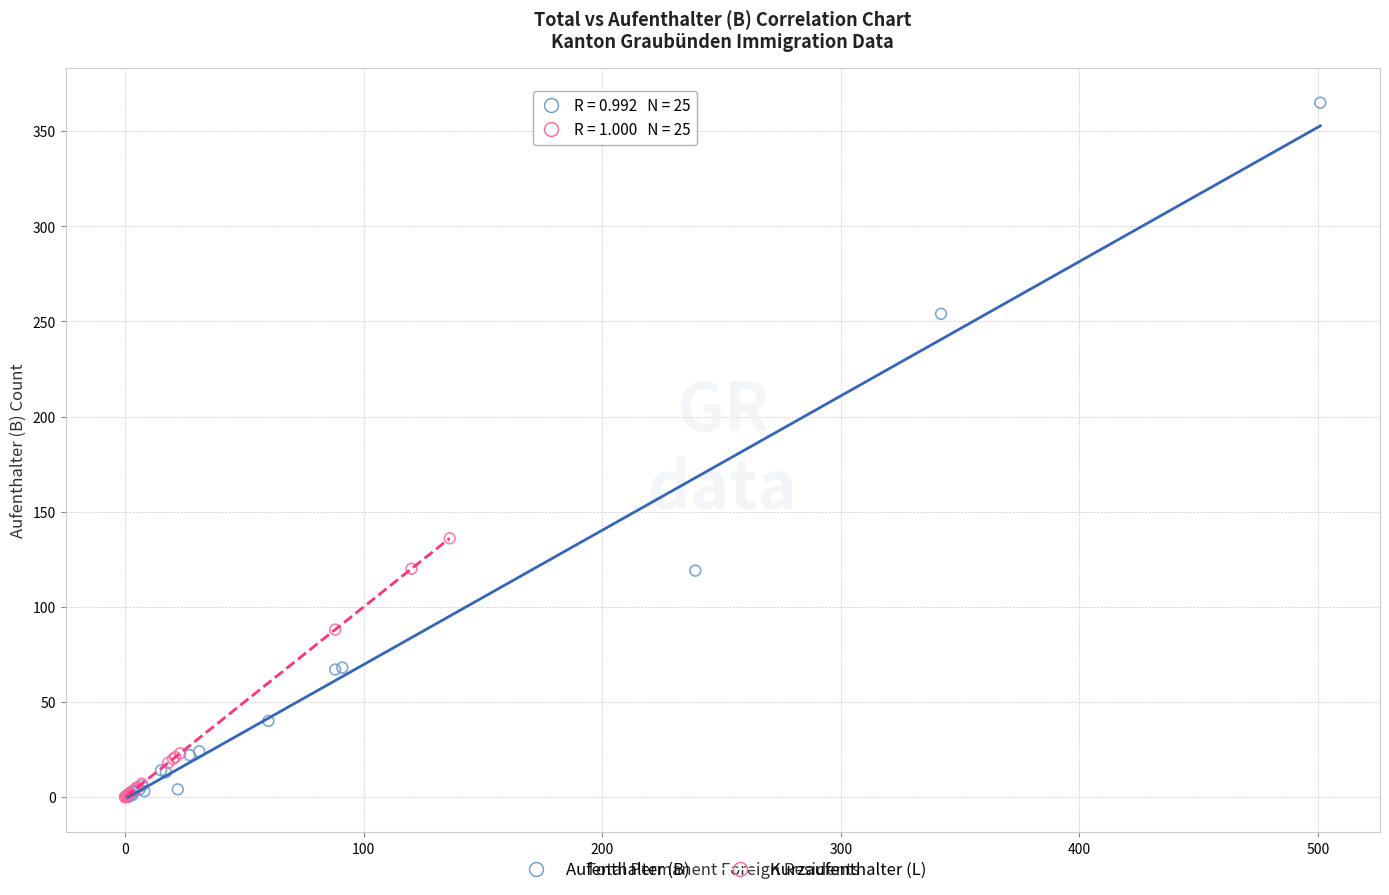

Which series has the largest Y range (max minus min)?

Aufenthalter (B)